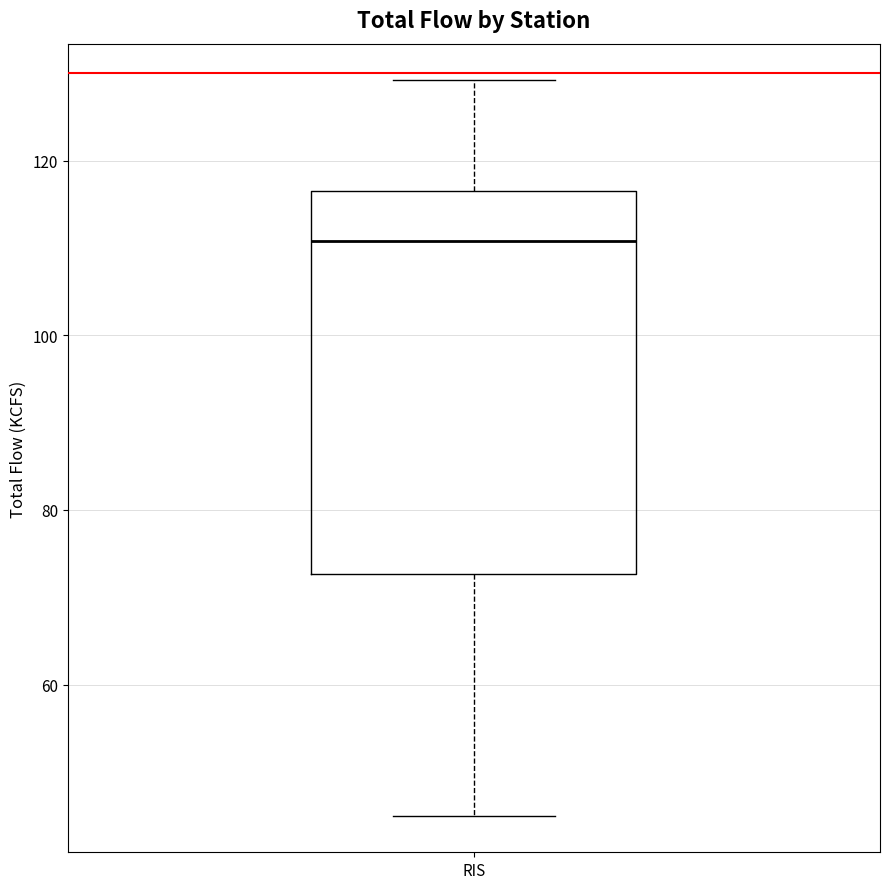

Read this box plot against the y-axis: the position of the median line, the range covered by the box, and the ends of both whiskers. The values are not printed on the chart, so give them approximately, as read against the axis.

median 110, box 72 to 116, whiskers 46 to 130